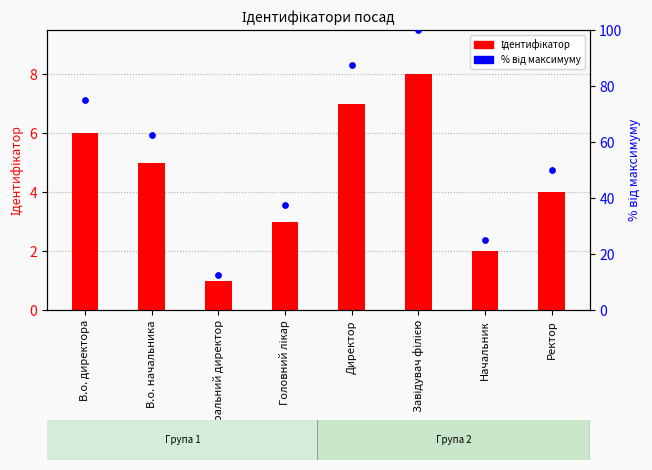

What is the total value across all series at Ректор?

54.0